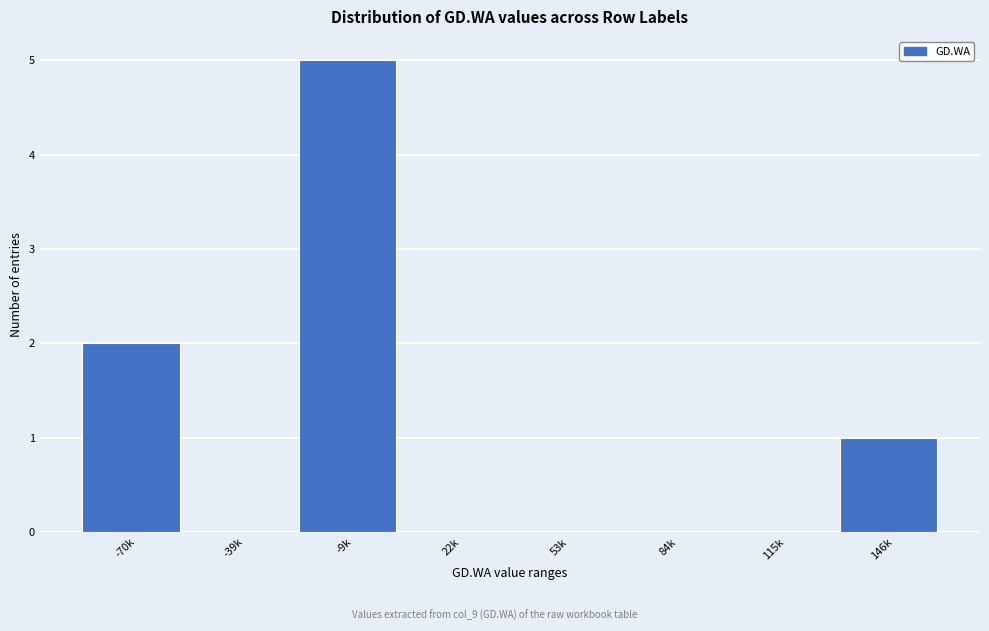

Reading left to right, list all the values displayed in this chart.

-70k=2	-39k=0	-9k=5	22k=0	53k=0	84k=0	115k=0	146k=1